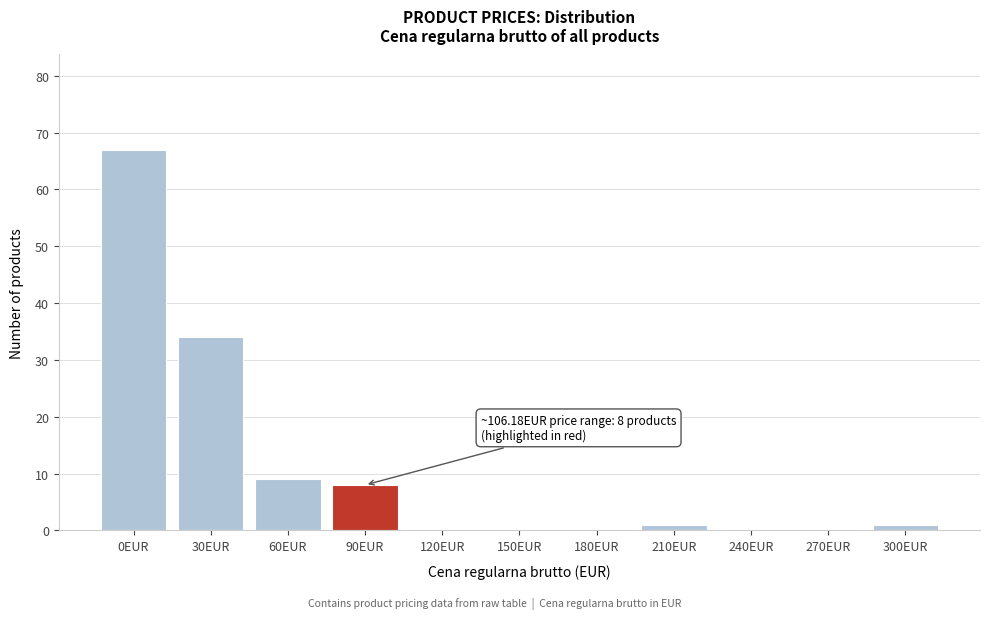

Reading left to right, transcribe all the data shown in this chart.

0EUR=67	30EUR=34	60EUR=9	90EUR=8	120EUR=0	150EUR=0	180EUR=0	210EUR=1	240EUR=0	270EUR=0	300EUR=1